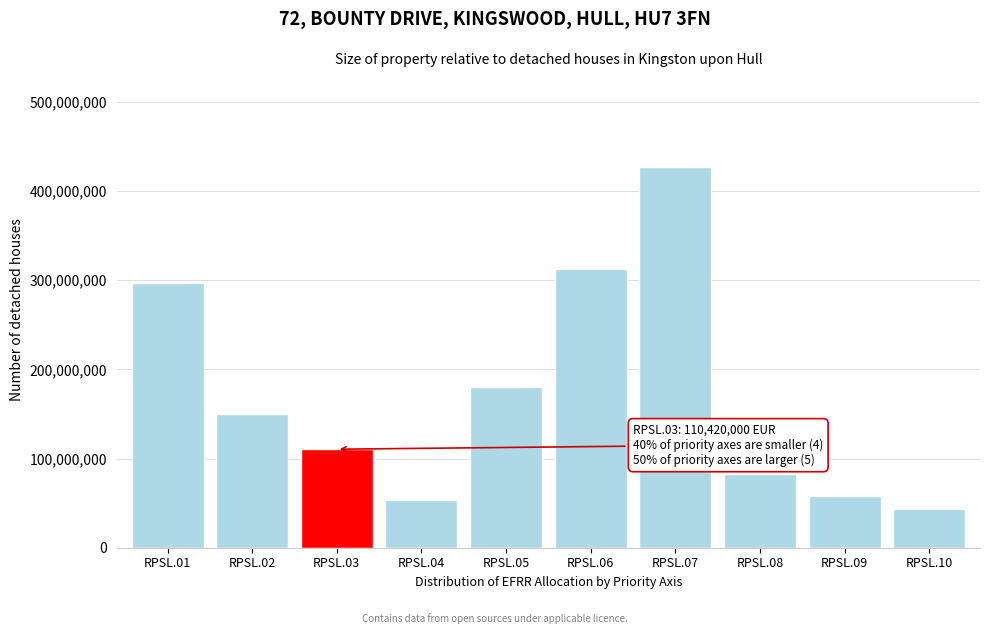

Reading right to left, what are all the values shown in this chart?

RPSL.10=43000000	RPSL.09=57759000	RPSL.08=82480000	RPSL.07=426327555	RPSL.06=312802445	RPSL.05=180678600	RPSL.04=53274150	RPSL.03=110420000	RPSL.02=150000000	RPSL.01=296238553